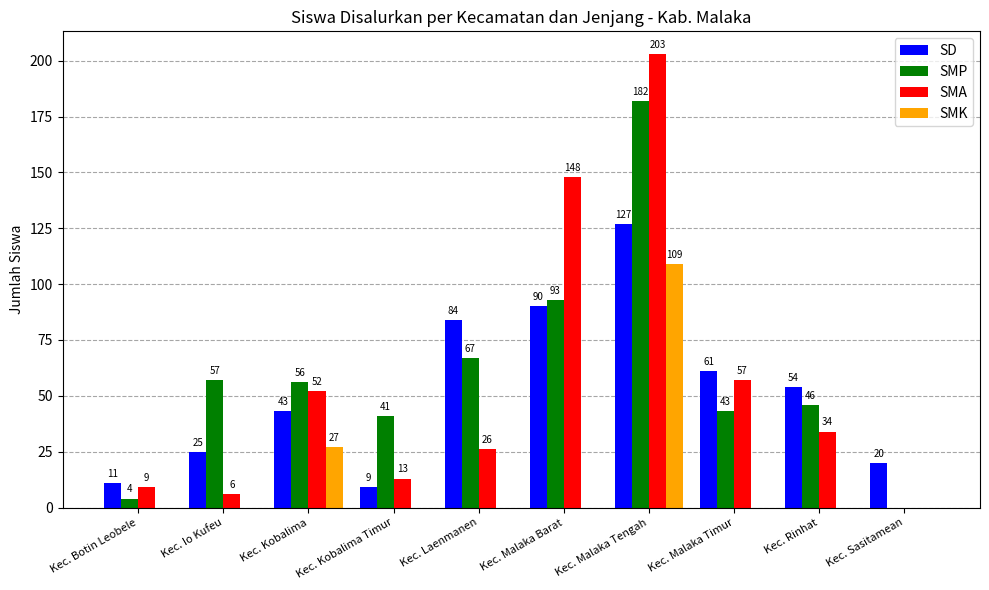

How many groups of bars are there?

10